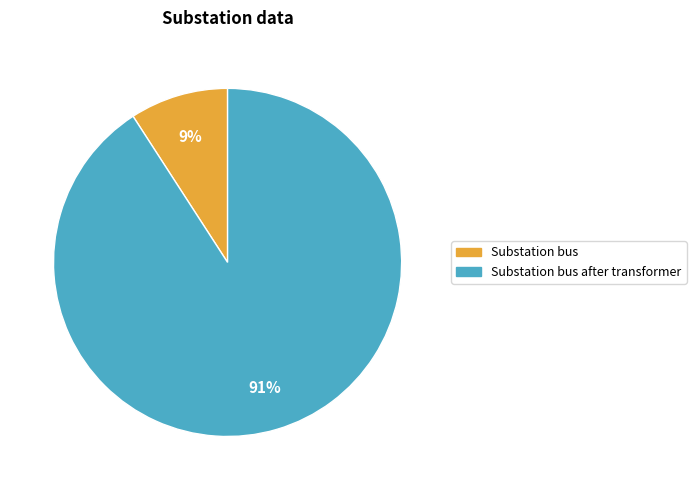

Does Substation bus after transformer account for over 50% of the chart?

Yes